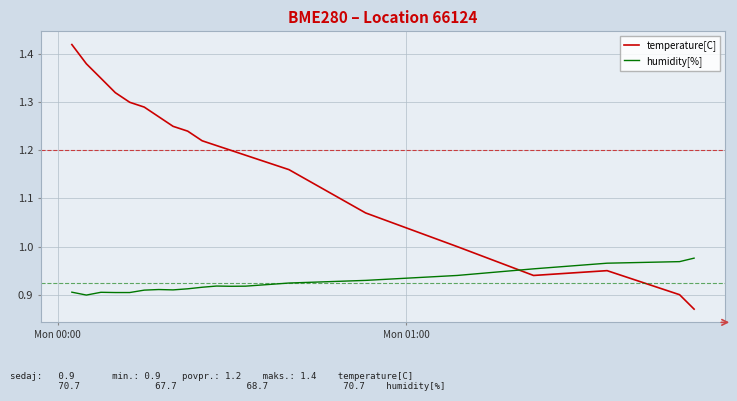

Which series has the largest total across all categories?

temperature[C]